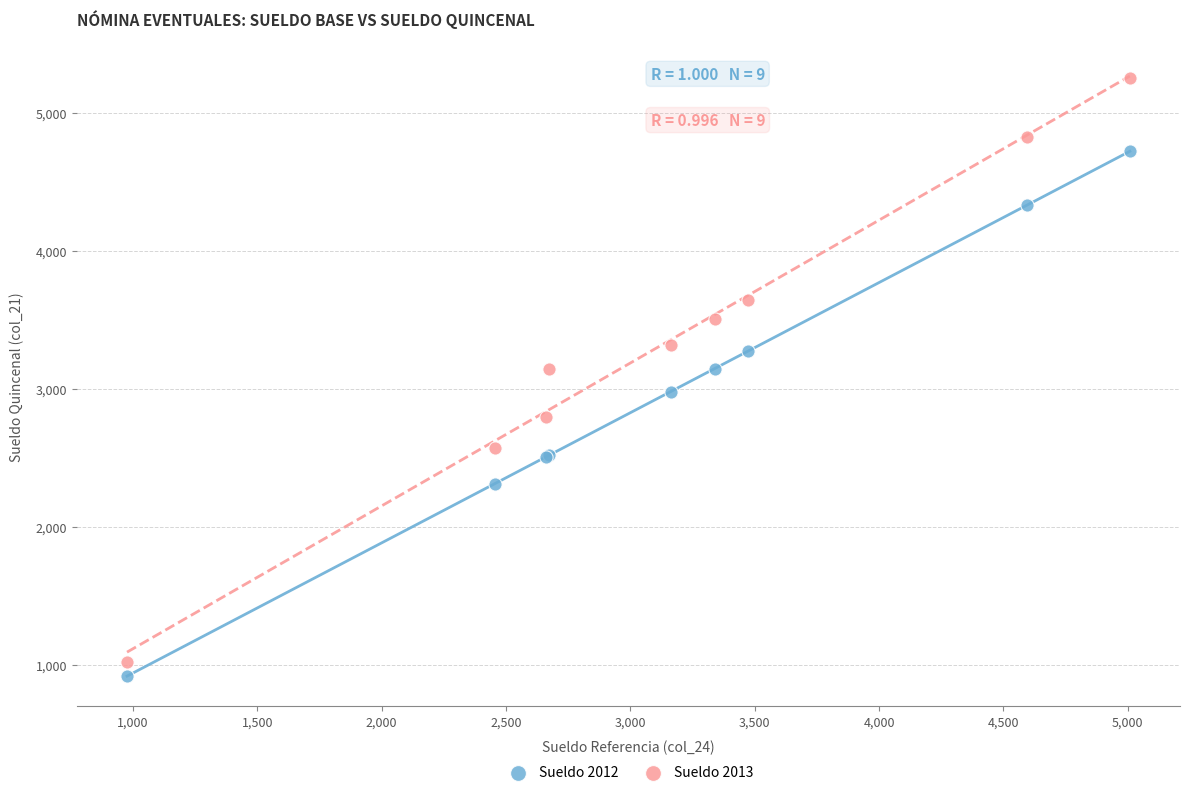

What are all the series names shown in the legend?

Sueldo 2012, Sueldo 2013